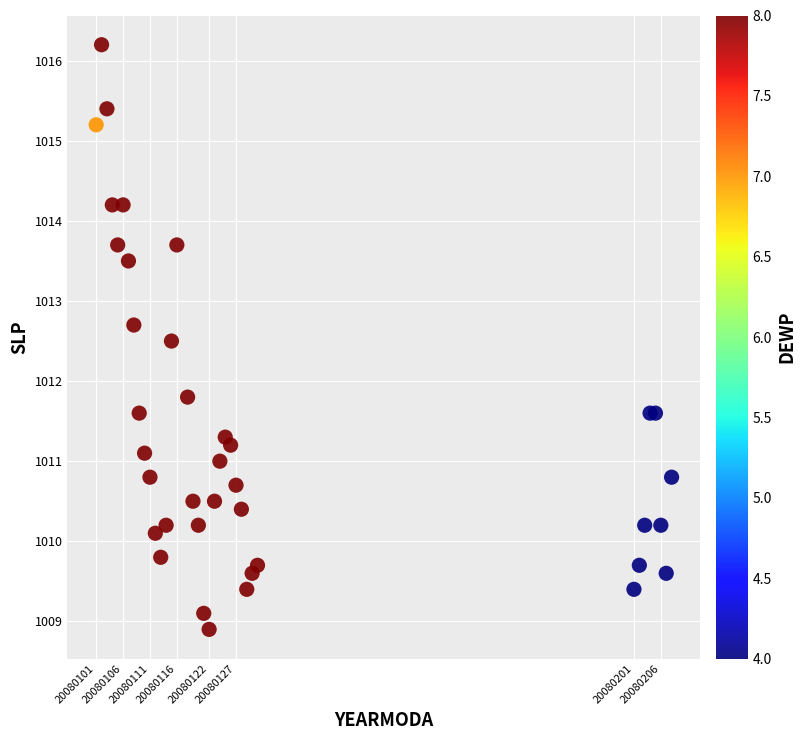

What Y value in the scatter plot is closest to 1012?

1011.8